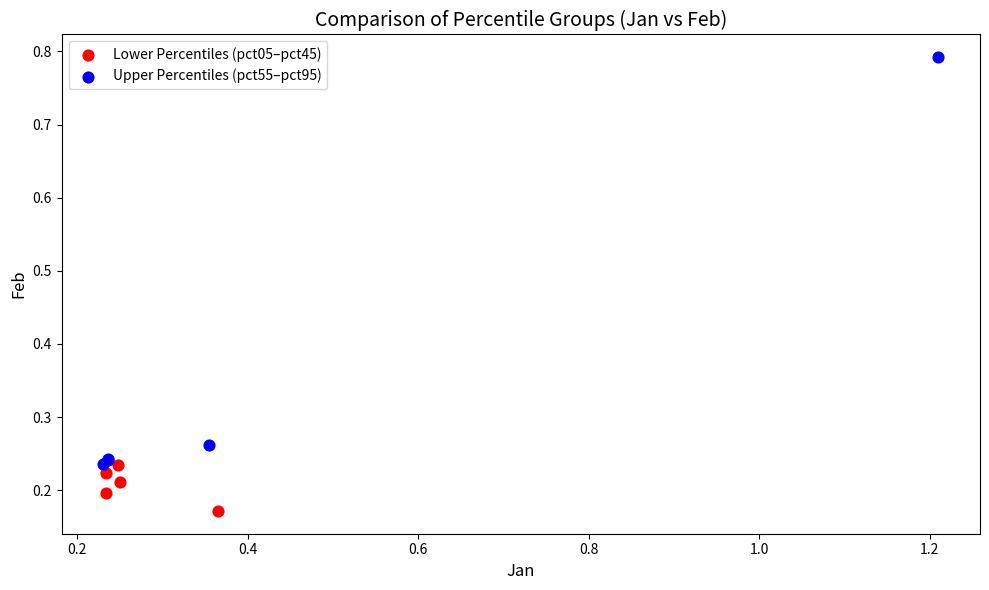

What are all the series names shown in the legend?

Lower Percentiles (pct05–pct45), Upper Percentiles (pct55–pct95)